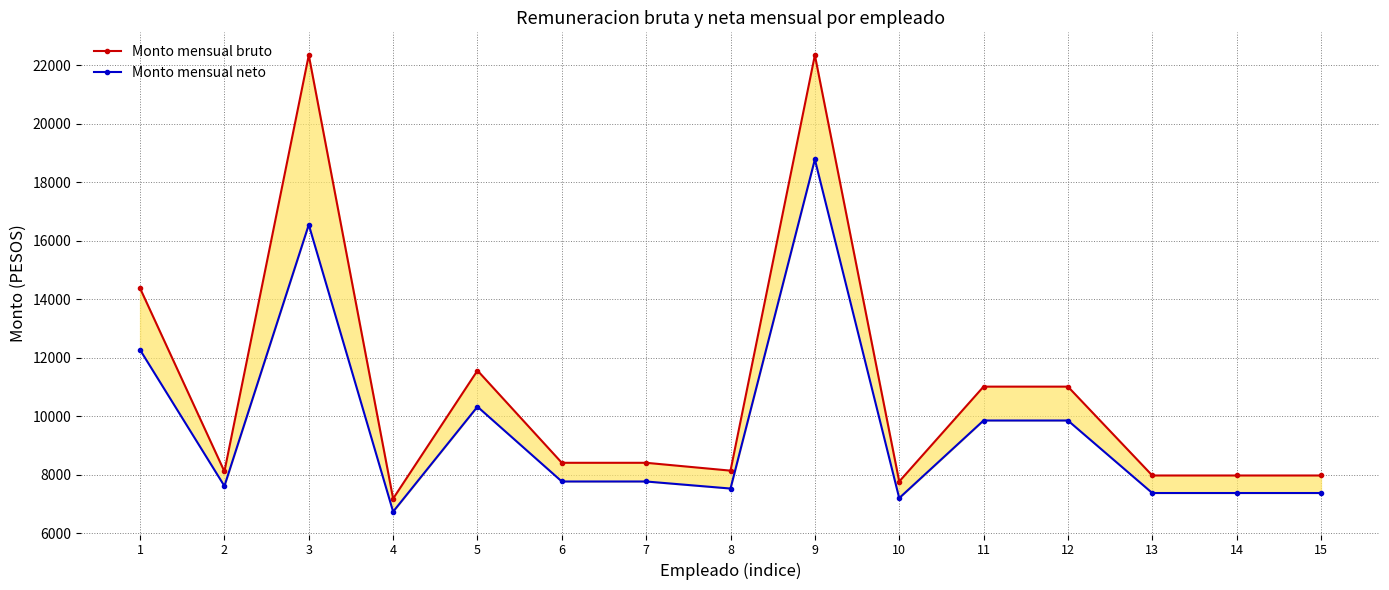

At which category does the chart reach its minimum across all series?

4